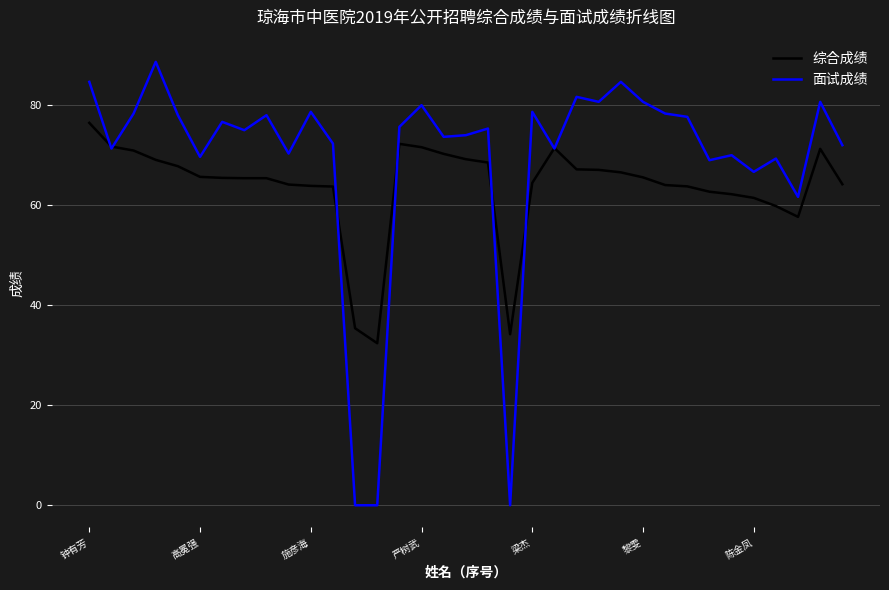

Which series has the largest total across all categories?

面试成绩